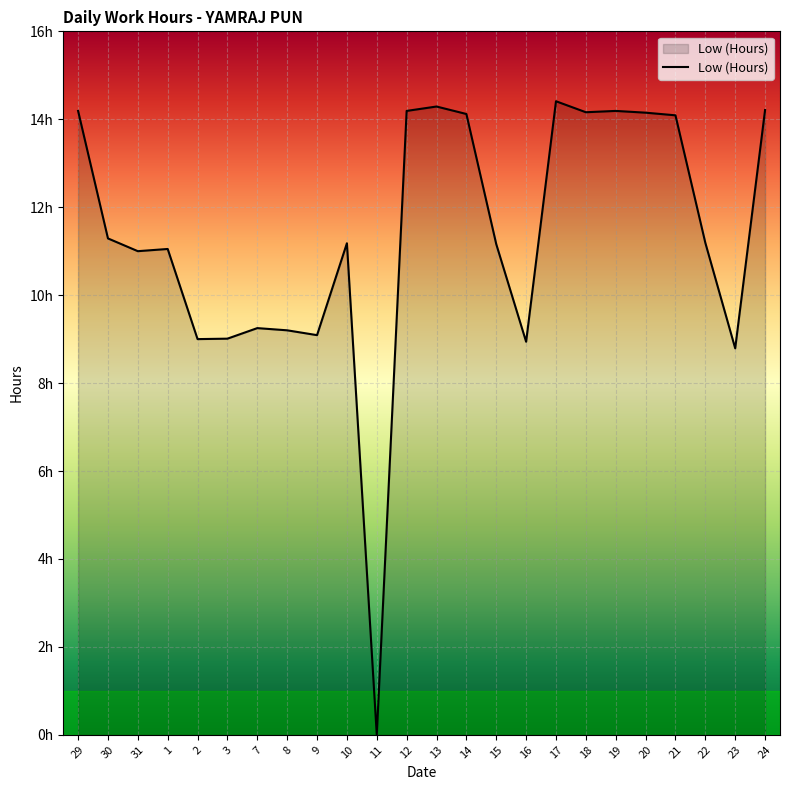

What is the average value?

11.3